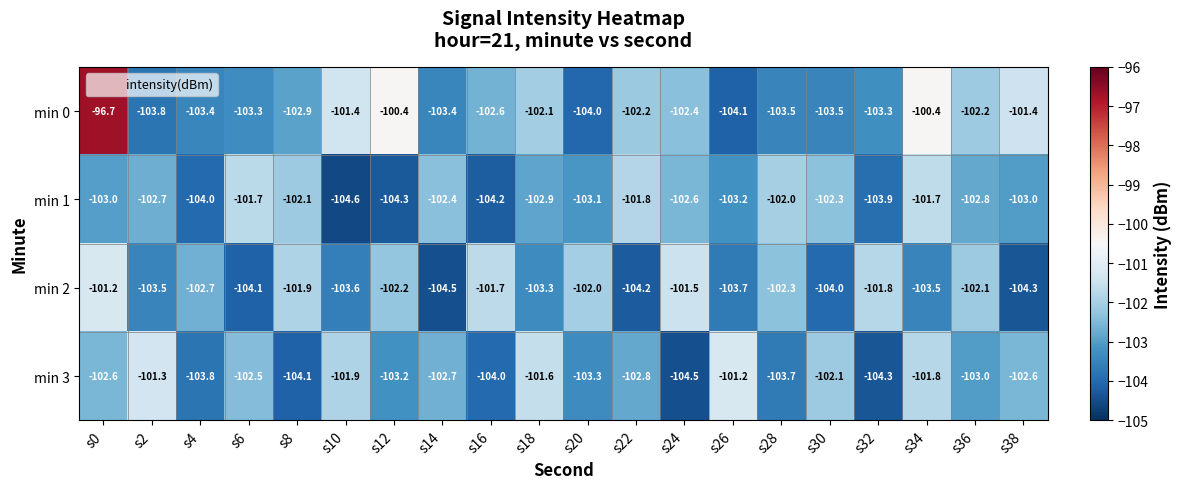

What is the difference between the min 3 values at s18 and s28?

2.1